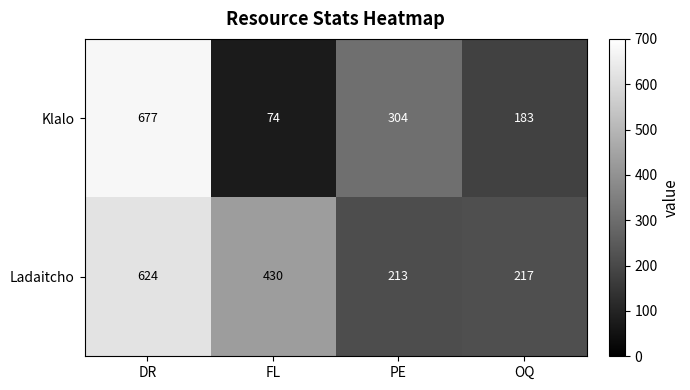

Reading left to right, transcribe all the data shown in this chart.

Klalo: DR=677	FL=74	PE=304	OQ=183
Ladaitcho: DR=624	FL=430	PE=213	OQ=217